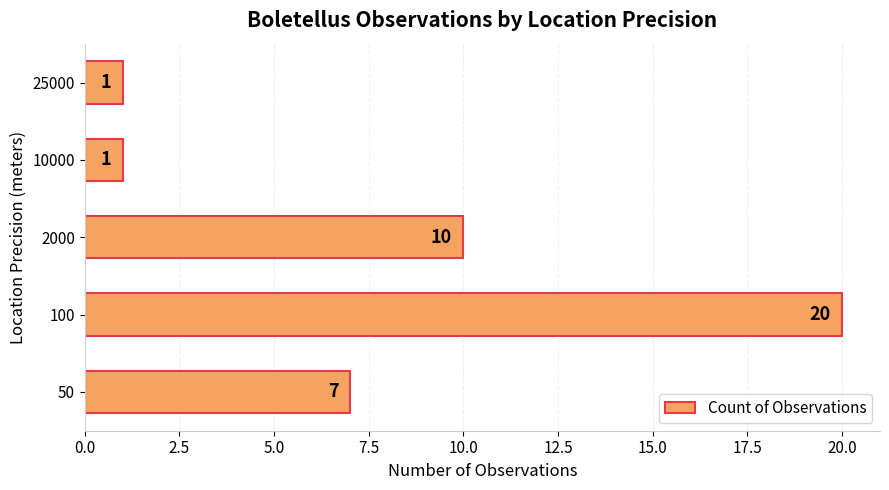

What is the difference between the maximum and minimum values?

19